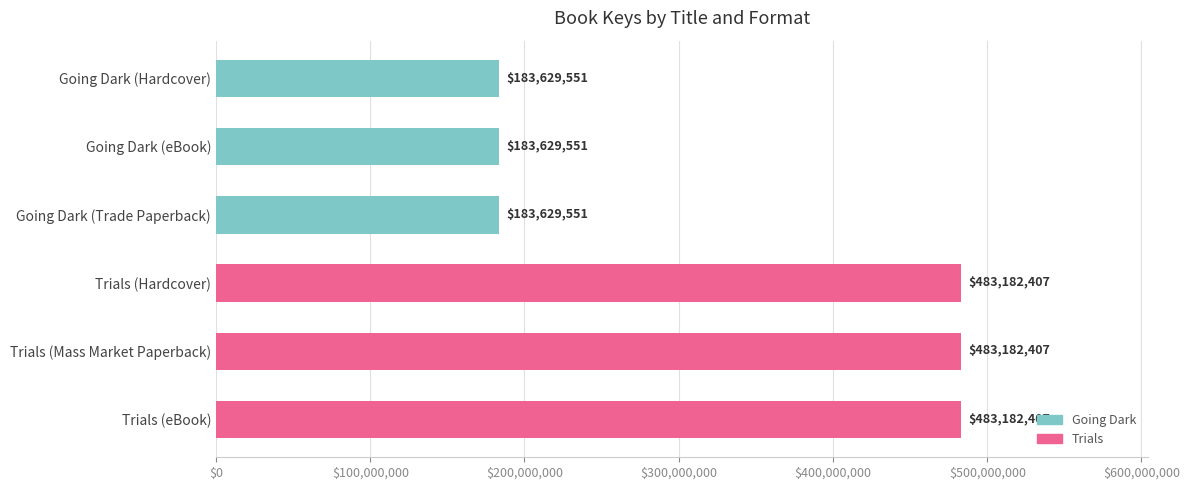

Reading top to bottom, what are all the values shown in this chart?

183629551	183629551	183629551	483182407	483182407	483182407